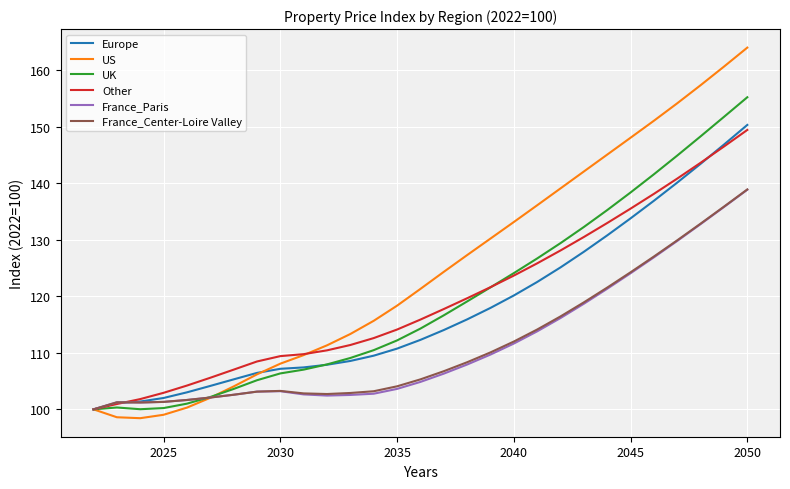

Which series has the largest total across all categories?

US